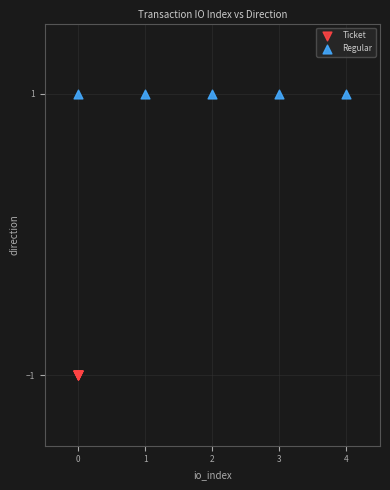

Which series reaches the minimum Y coordinate?

Ticket